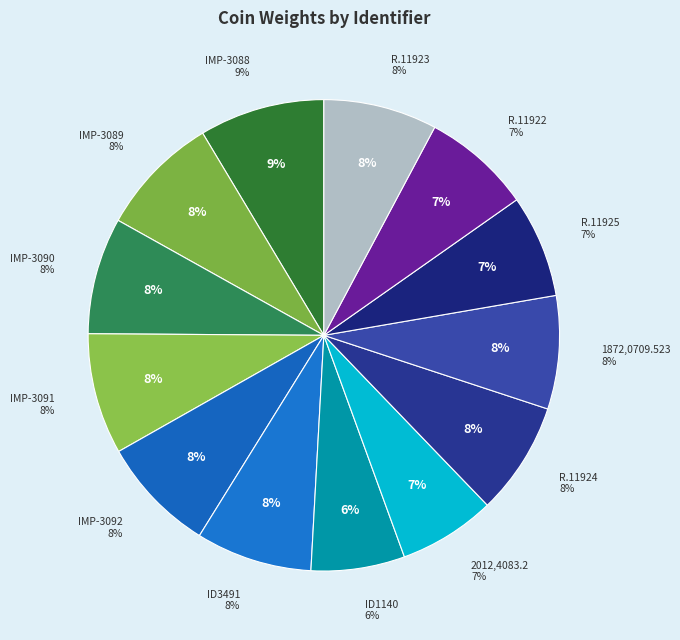

How many segments does this pie chart have?

13